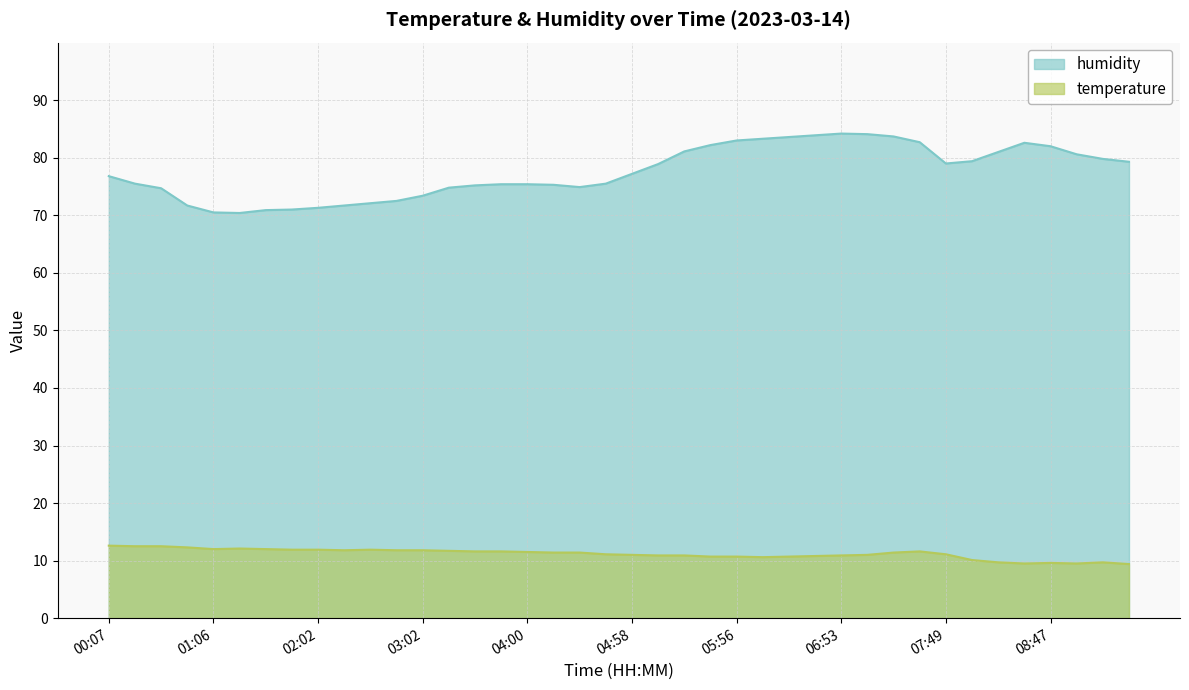

Which series changed the most between 01:06 and 06:24?

humidity